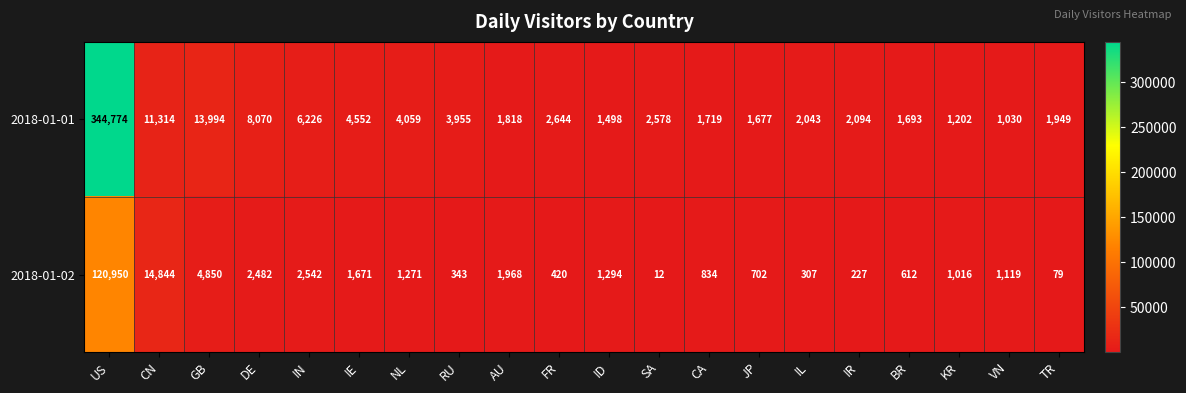

Rank the series at JP from lowest to highest value.

2018-01-02, 2018-01-01